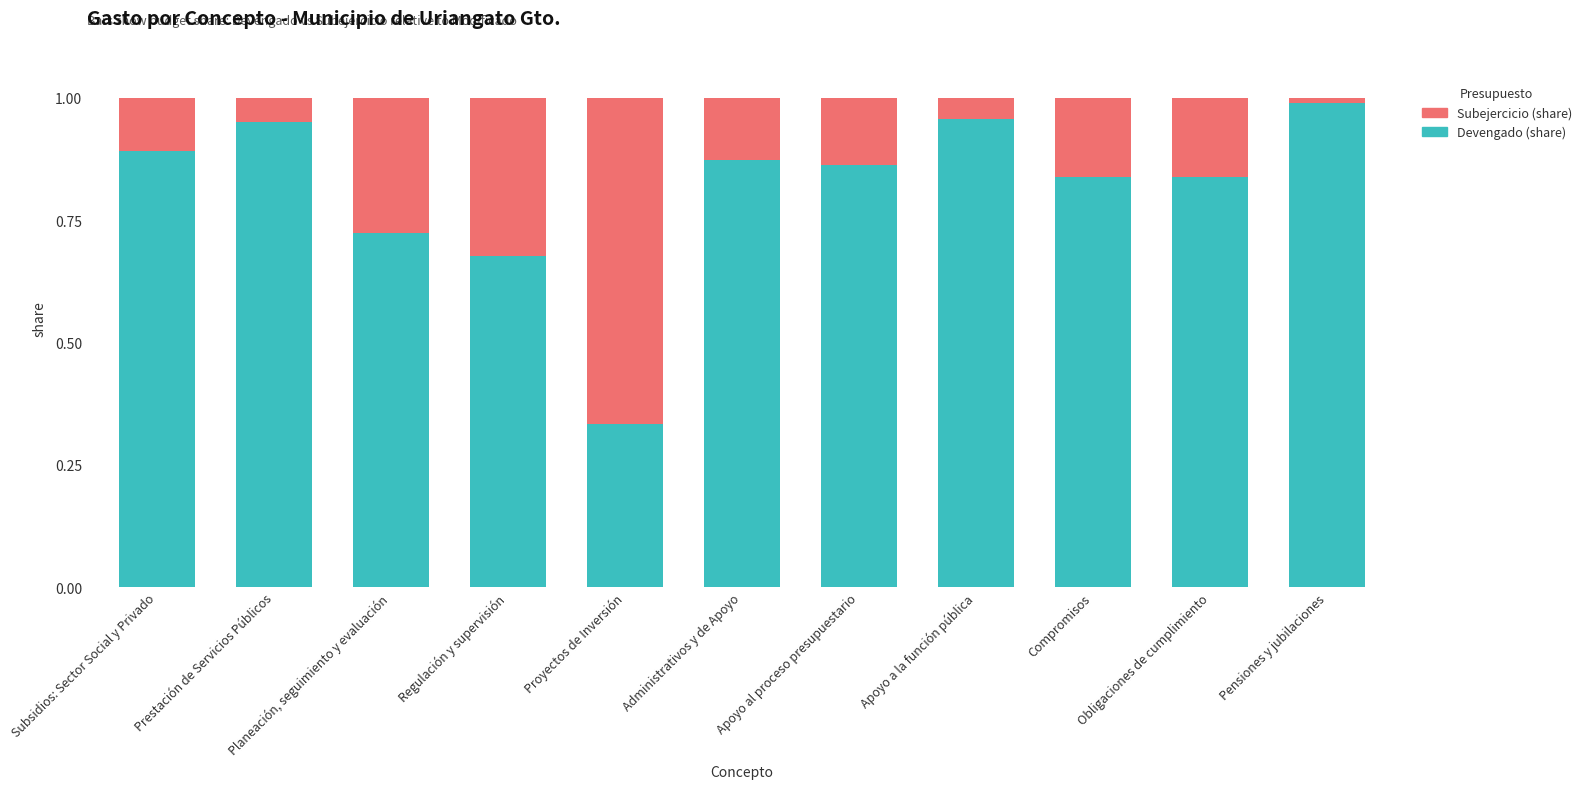

Are the bars grouped side by side (vs. stacked)?

No